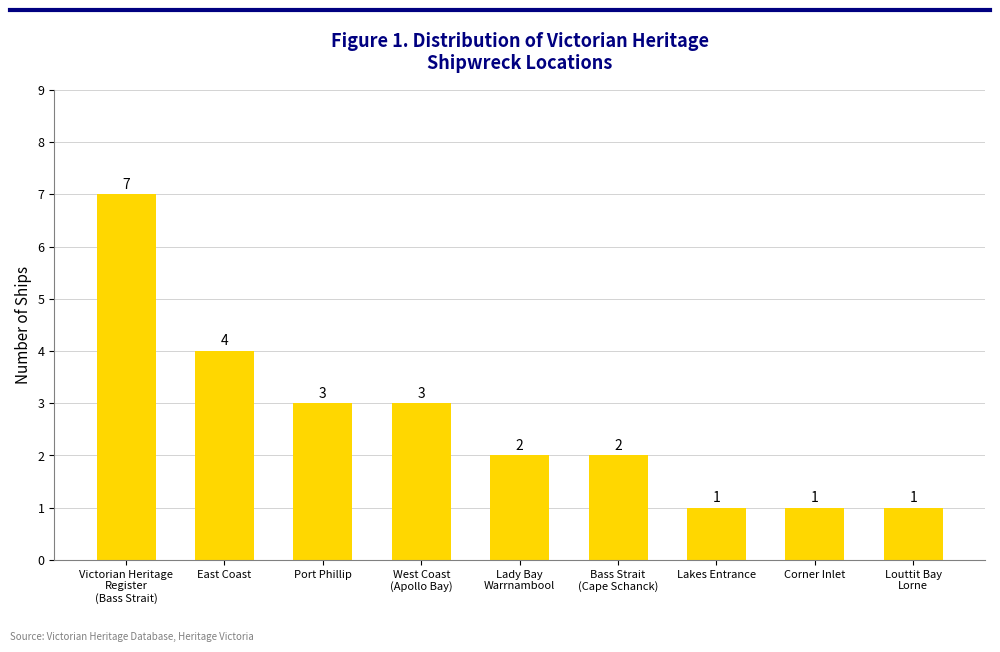

How many bars are there in total?

9